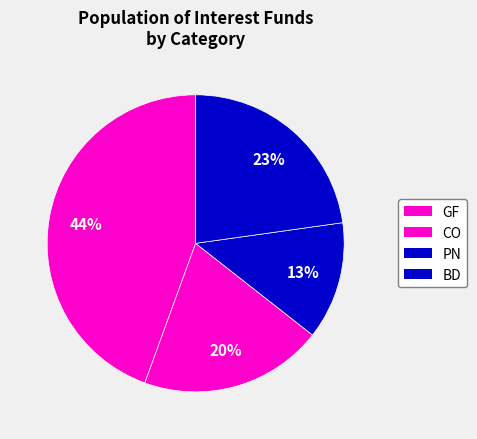

How many segments does this pie chart have?

4